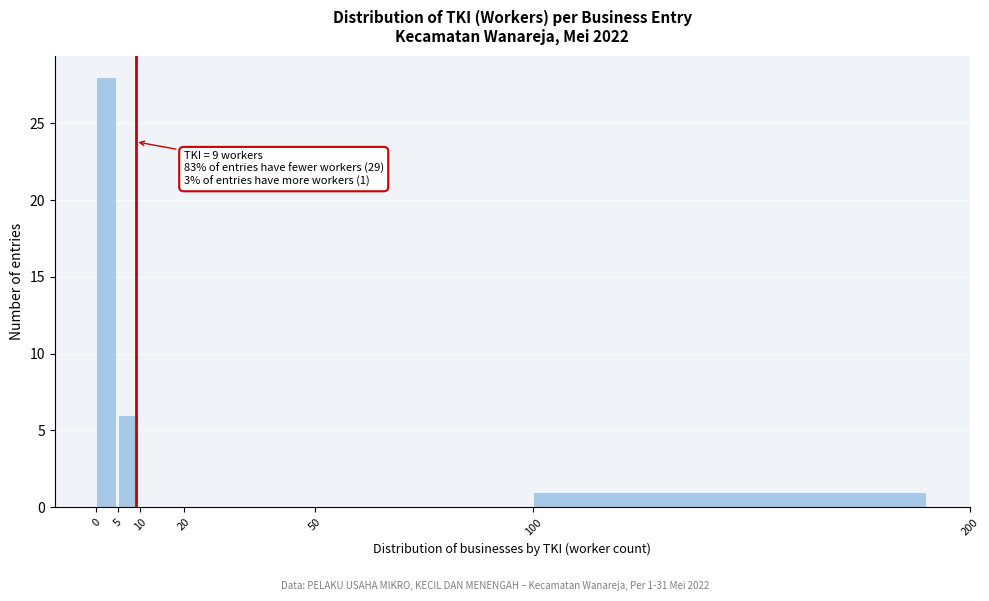

Which range on the x-axis has the tallest bar?

0 to 5